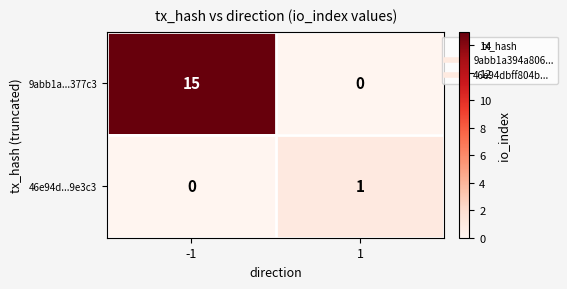

Reading left to right, extract all data points from this chart.

9abb1a...377c3: 15	0
46e94d...9e3c3: 0	1